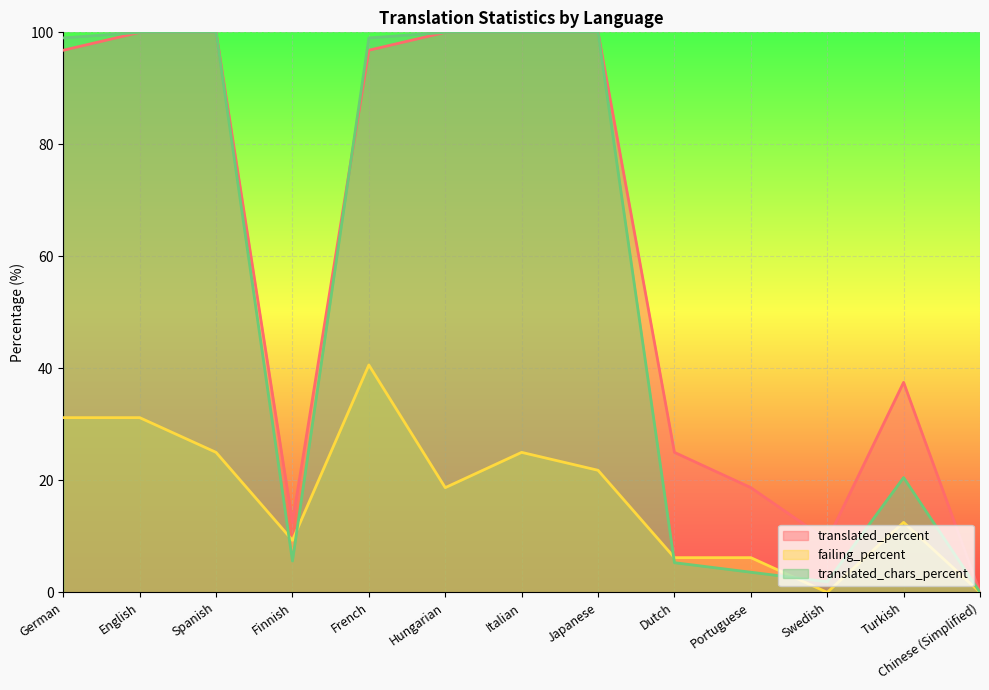

What is the difference between the maximum and second lowest values in the failing_percent series?

40.6